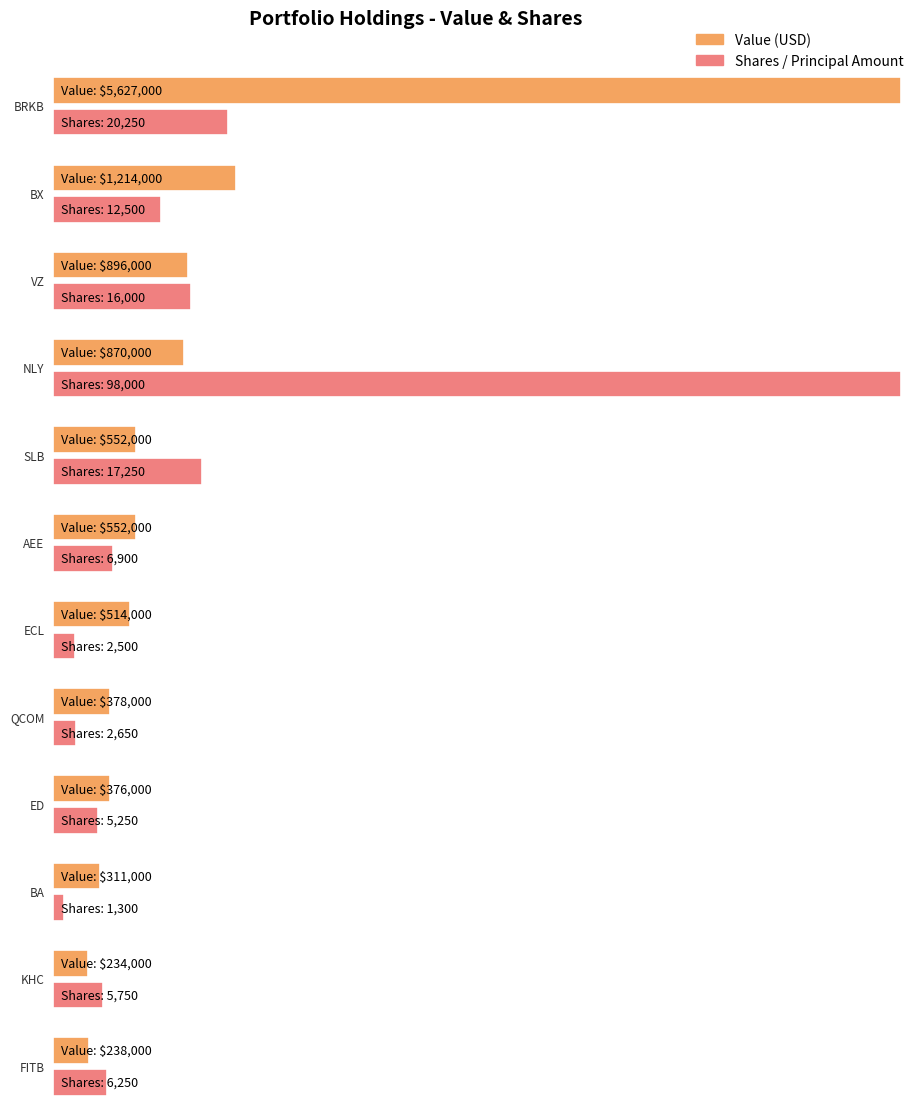

Rank the series by their maximum value, from highest to lowest.

Value, Shares or principal amount